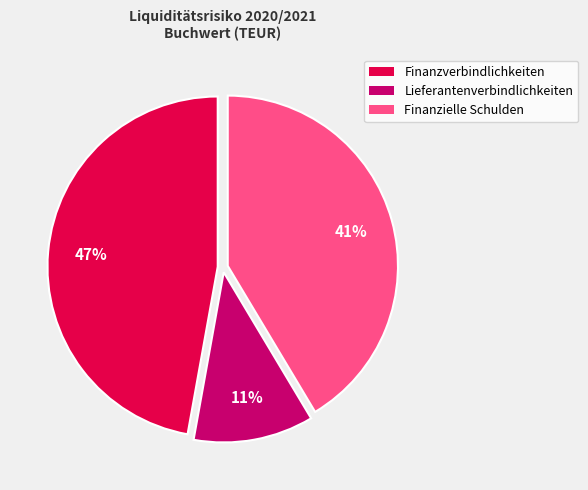

Which has a higher value, Finanzielle Schulden or Finanzverbindlichkeiten?

Finanzverbindlichkeiten